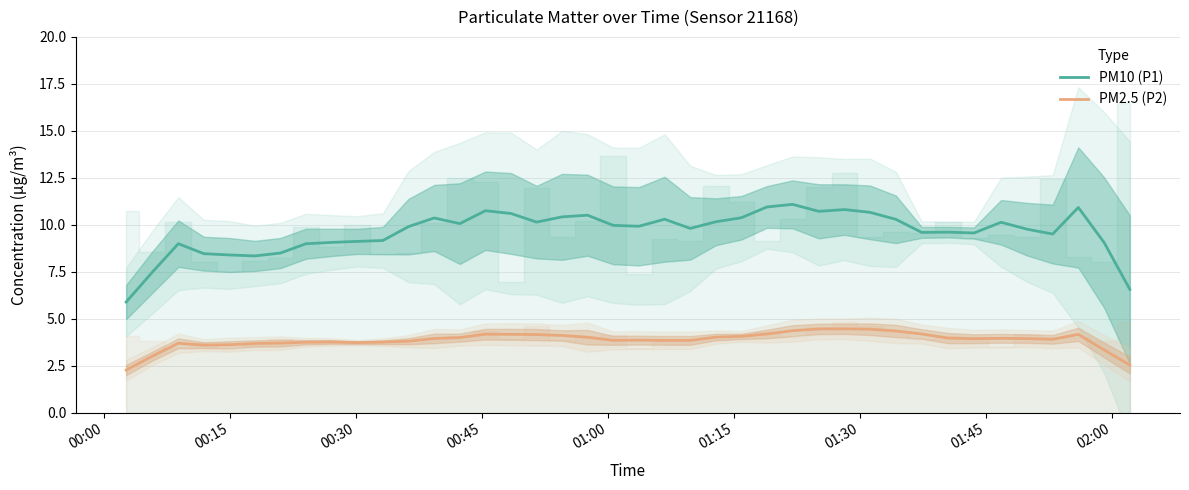

What is the average value of the PM2.5 (P2) series?

3.9